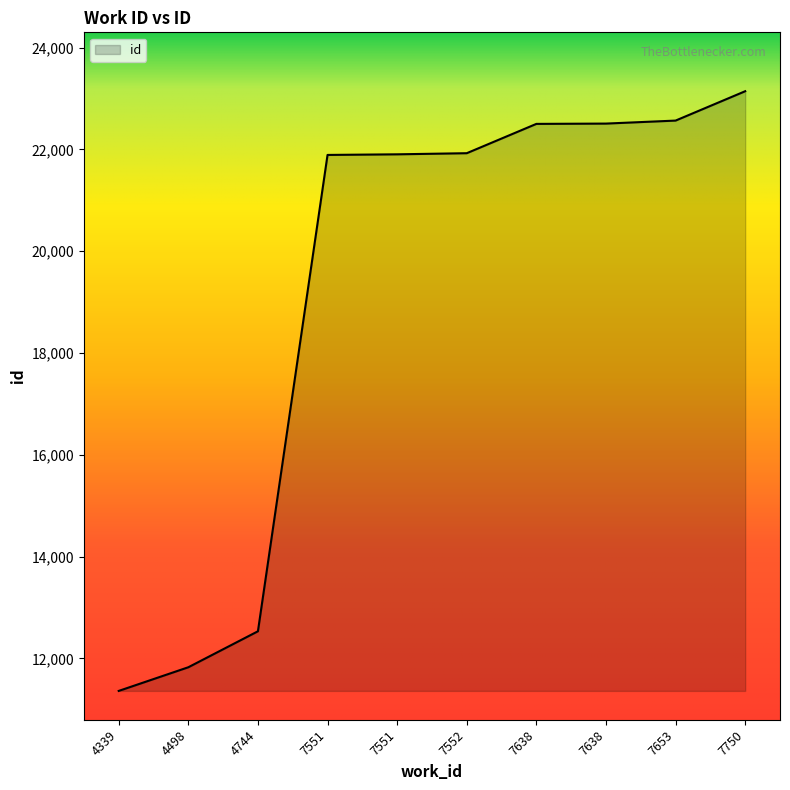

How many series are shown in this chart?

1